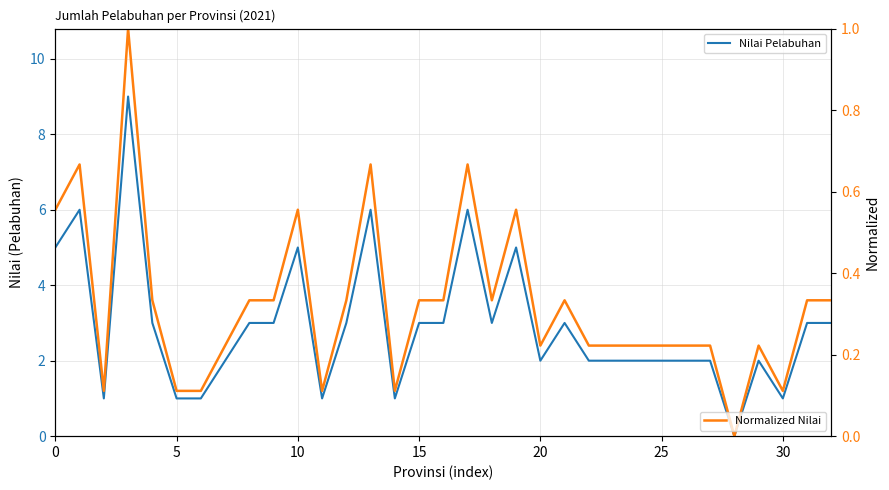

What is the greatest value displayed?

9.0